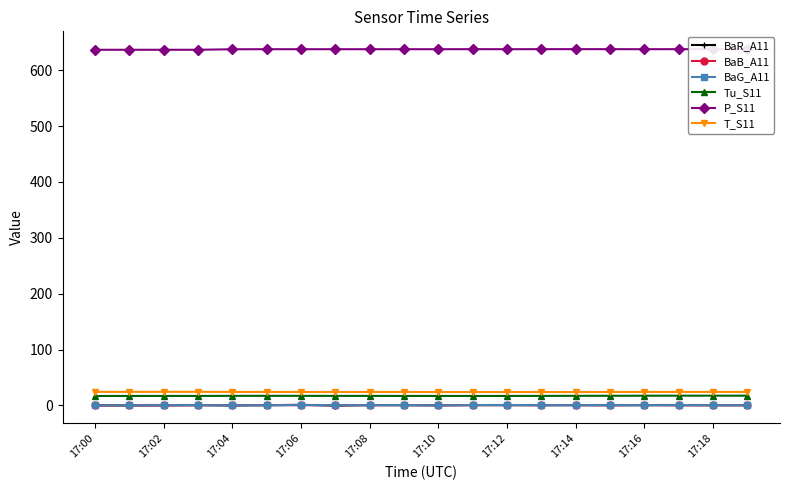

Is it true that Tu_S11 equals 16.9 at 17:02?

True